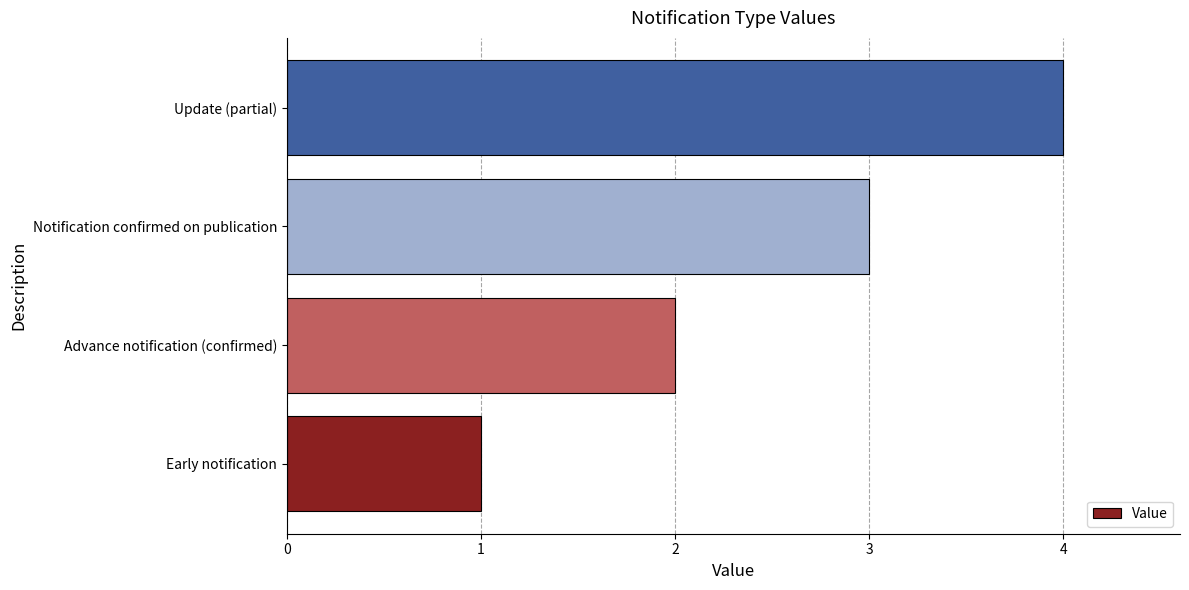

Which has a higher value, Advance notification (confirmed) or Notification confirmed on publication?

Notification confirmed on publication